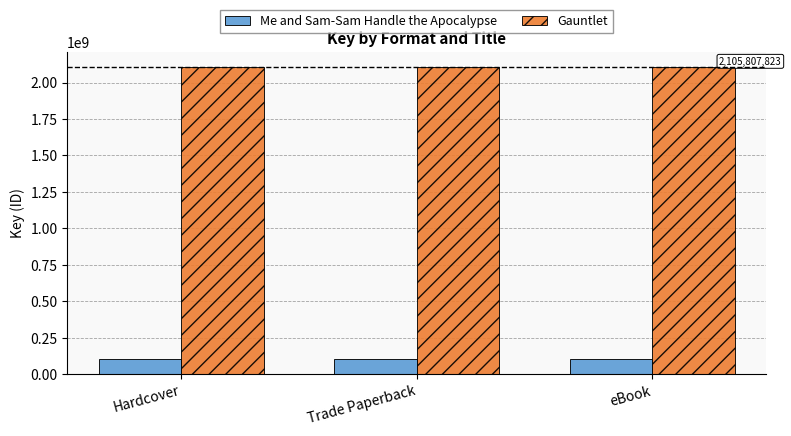

List the series in order of their peak value, lowest first.

Me and Sam-Sam Handle the Apocalypse, Gauntlet